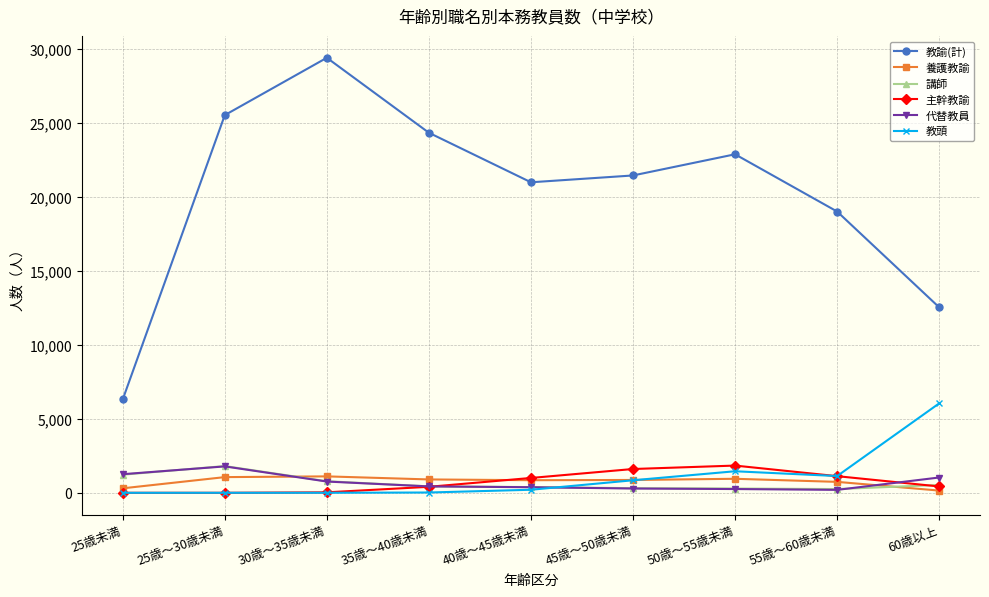

Where is the first local maximum for 教諭(計)?

30歳～35歳未満